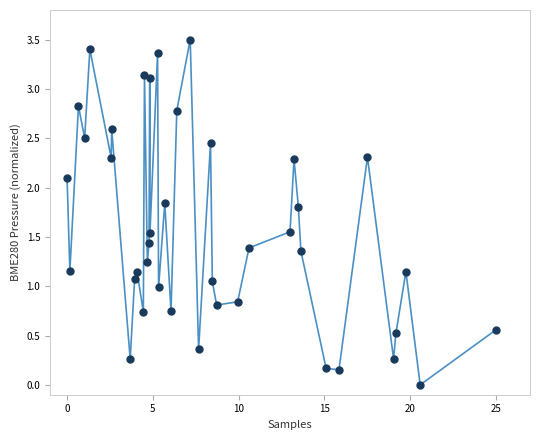

What is the range of X values (max minus min)?

25.0